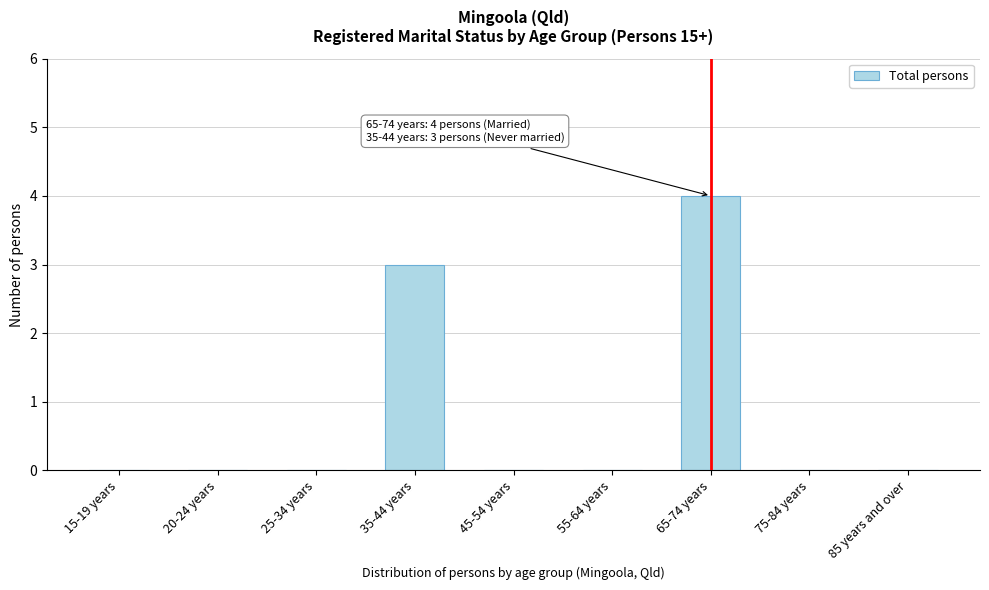

Reading left to right, what are all the values shown in this chart?

15-19 years=0	20-24 years=0	25-34 years=0	35-44 years=3	45-54 years=0	55-64 years=0	65-74 years=4	75-84 years=0	85 years and over=0